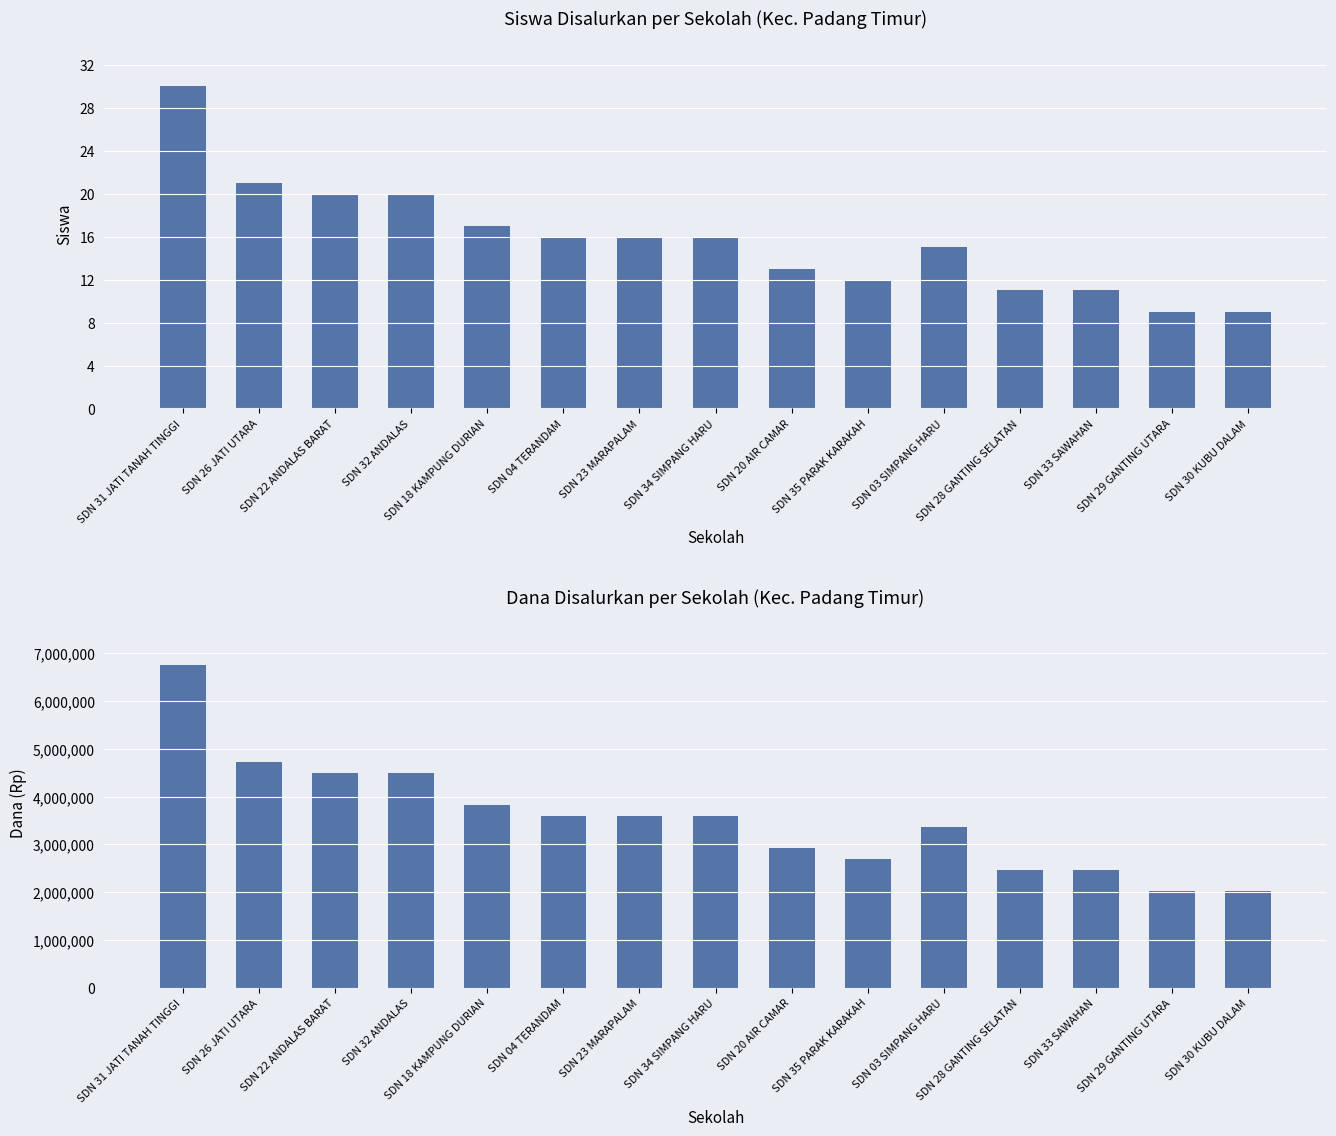

At how many categories does at least one series exceed 5589520?

1